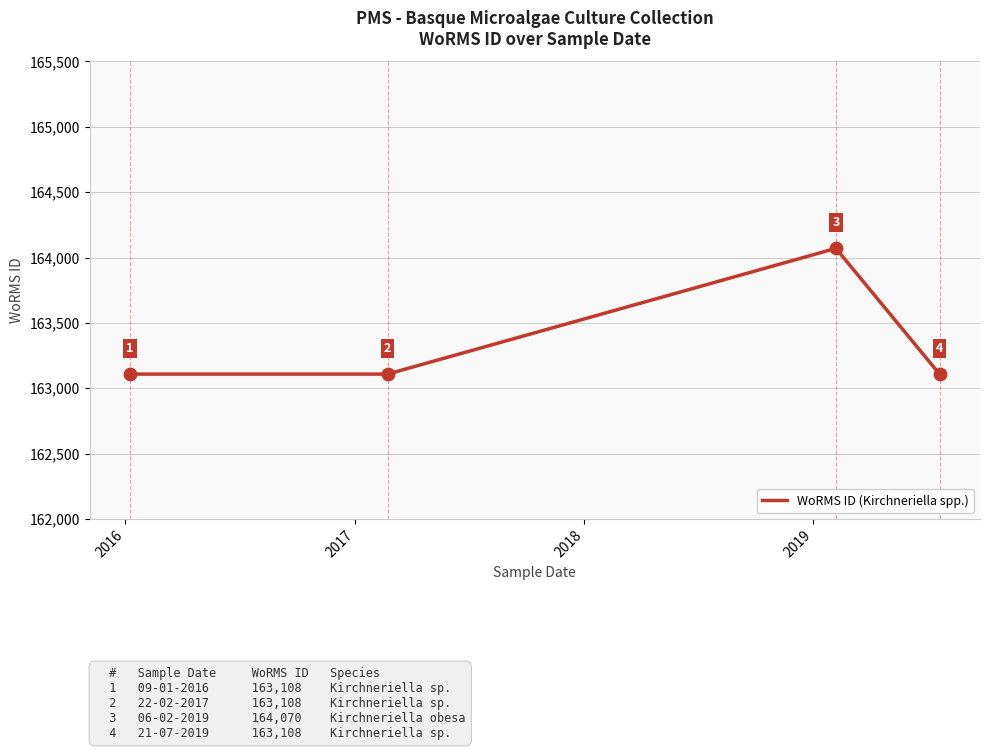

True or false: there are more than 0 points higher than both neighbors.

True